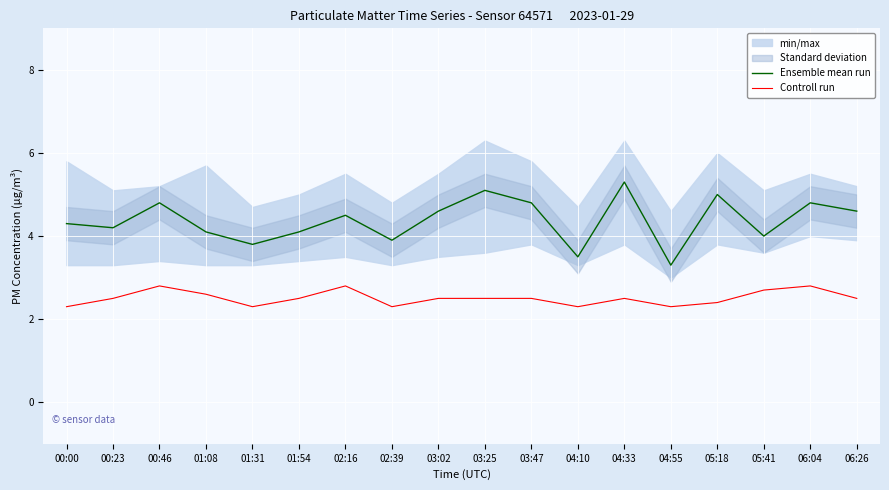

What is the difference between the maximum and minimum values in the Controll run series?

0.5